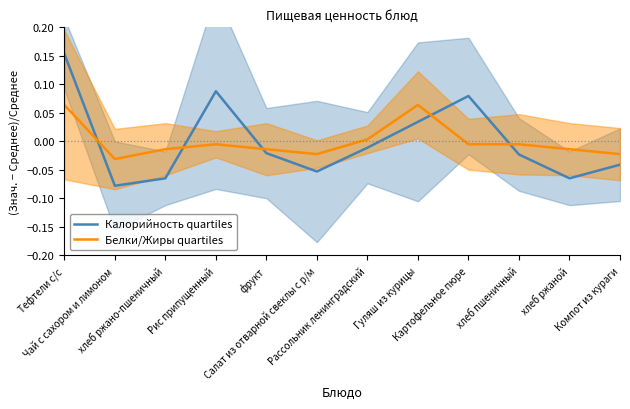

Where is Калорийность quartiles nearest to the value 0?

Рассольник ленинградский